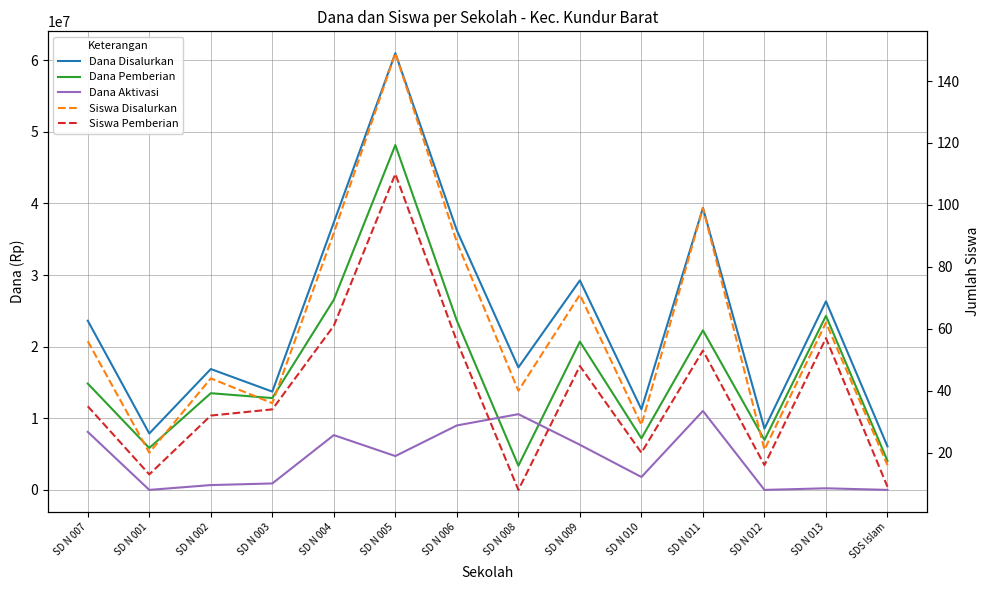

What is the label of the 8th point from the left?

SD N 008